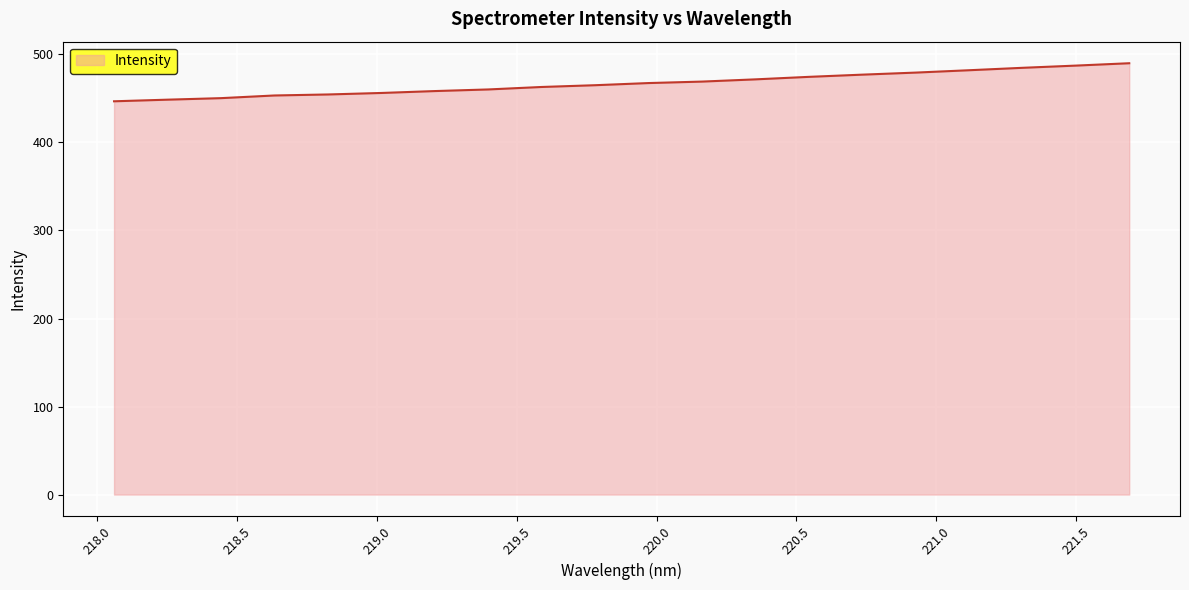

What is the difference between the maximum and minimum values?

43.2